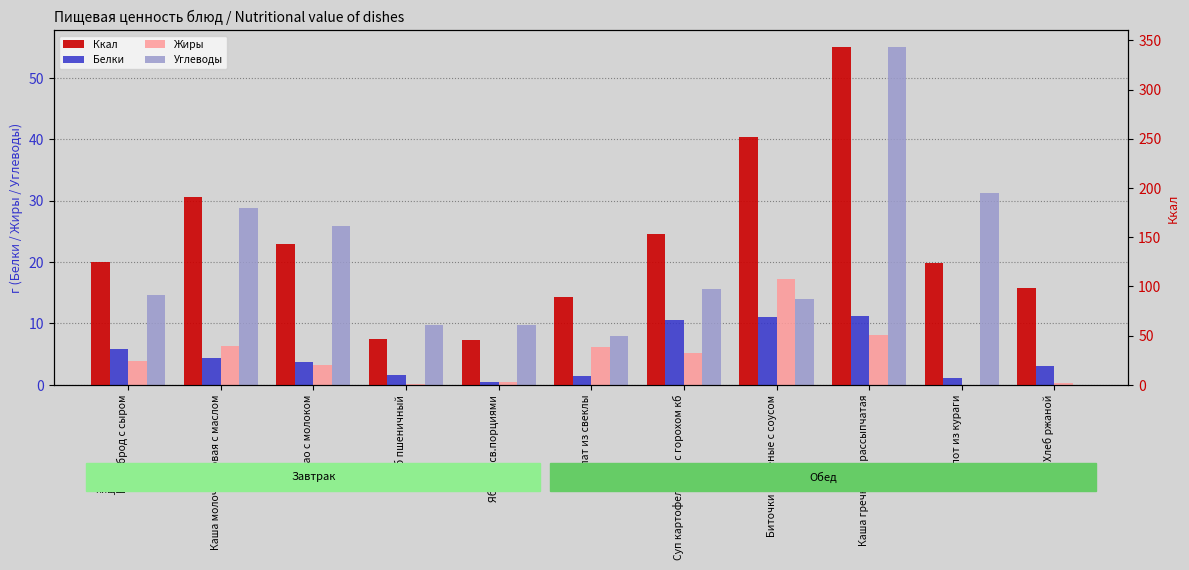

Reading left to right, transcribe all the data shown in this chart.

Белки: 5.8	4.4	3.8	1.5	0.4	1.4	10.5	11.1	11.2	1.1	3.1
Жиры: 3.9	6.3	3.2	0.2	0.4	6.1	5.2	17.2	8.1	0.0	0.4
Углеводы: 14.6	28.9	25.8	9.7	9.8	7.9	15.6	14.0	55.0	31.3	0.0
Ккал: 125.0	191.0	143.0	47.0	45.0	89.0	153.0	252.0	343.0	124.0	98.0